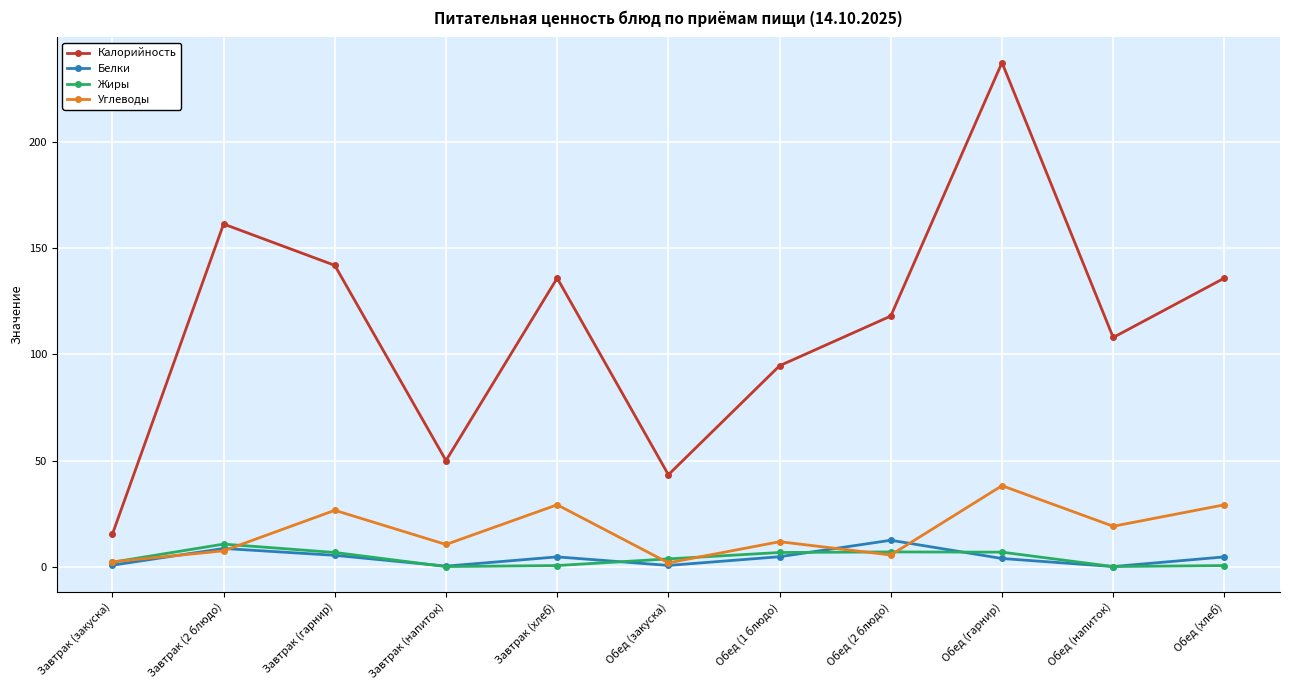

Which series has the largest total across all categories?

Калорийность